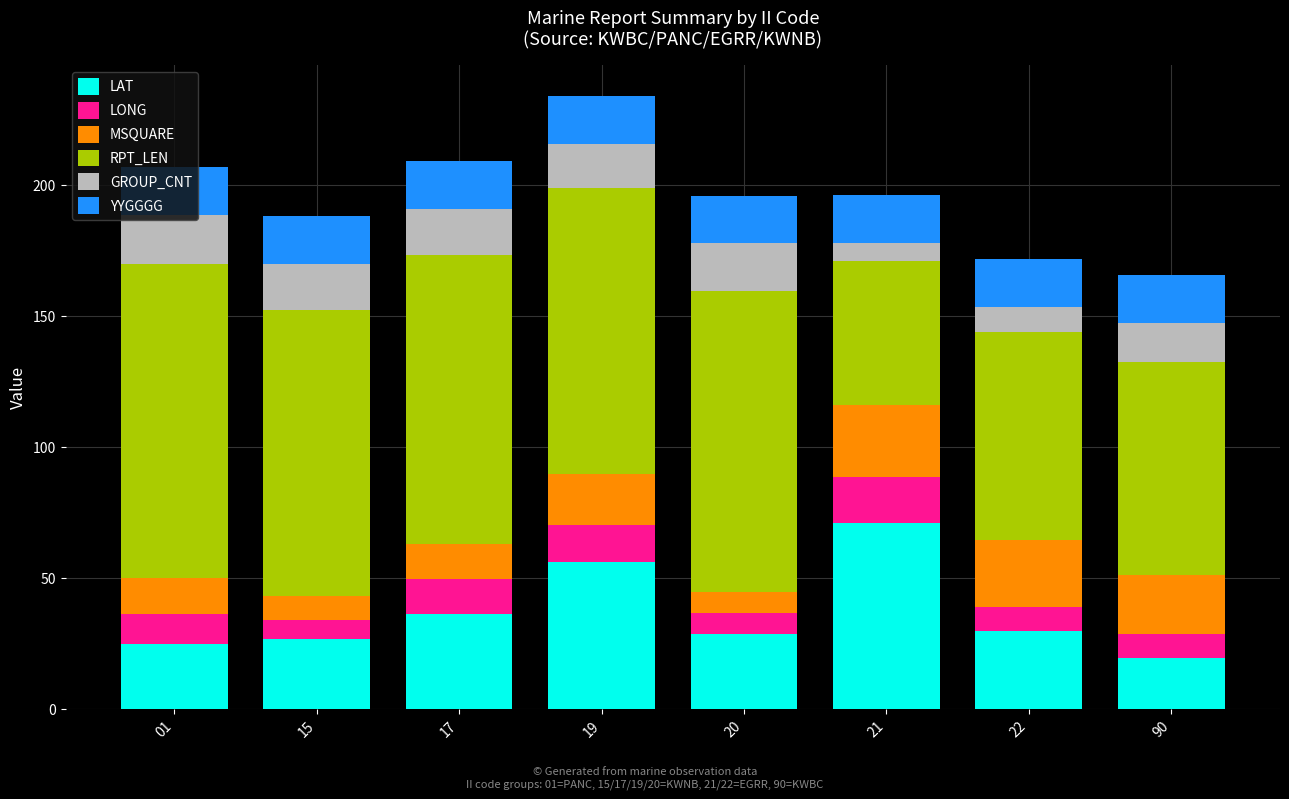

How many series are shown in this chart?

6